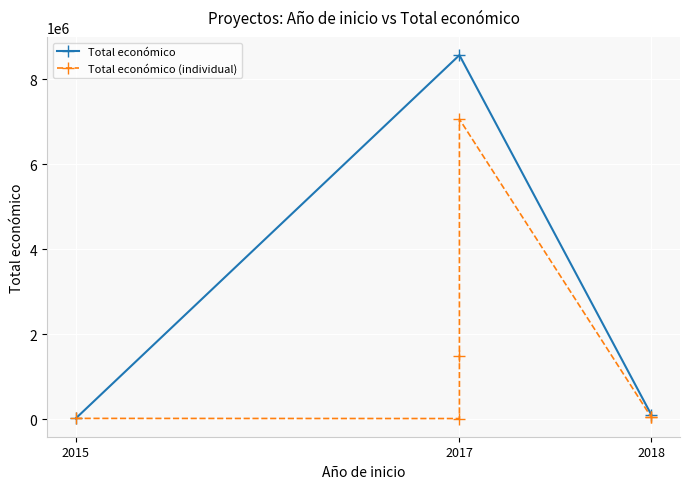

What is the minimum value shown in the chart?

12000